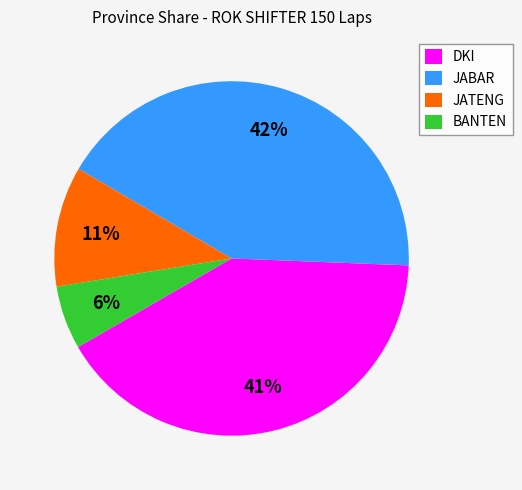

Approximately how many times larger is the value at DKI compared to JABAR?

1.0